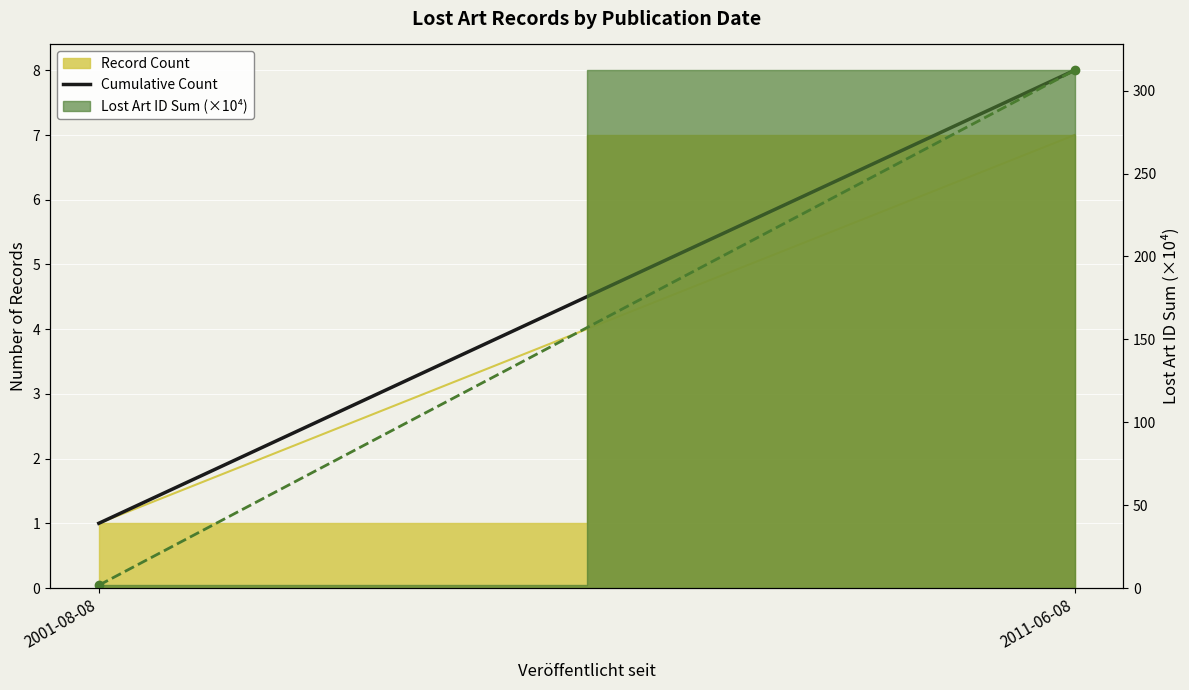

What is the maximum value shown in the chart?

8